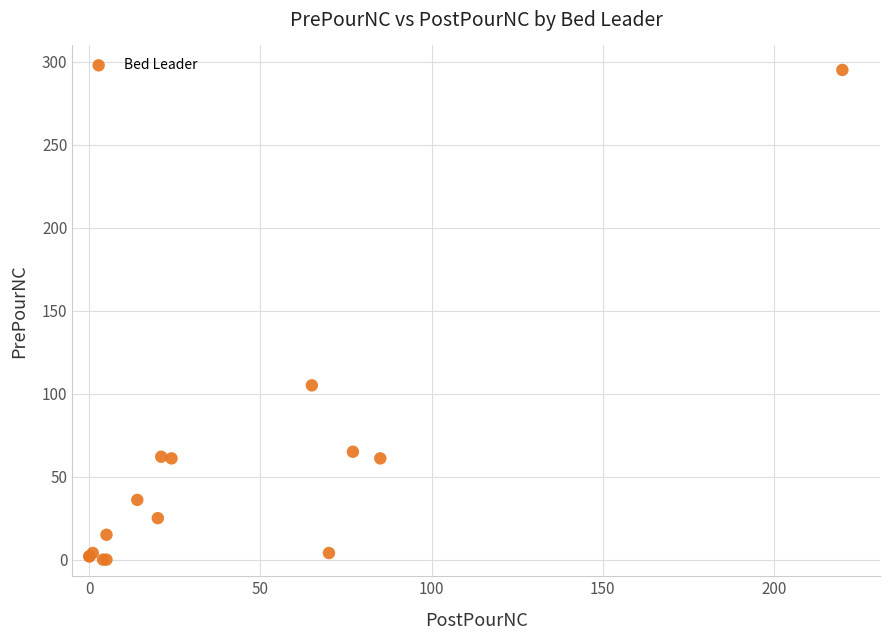

What Y value in the scatter plot is closest to 147?

105